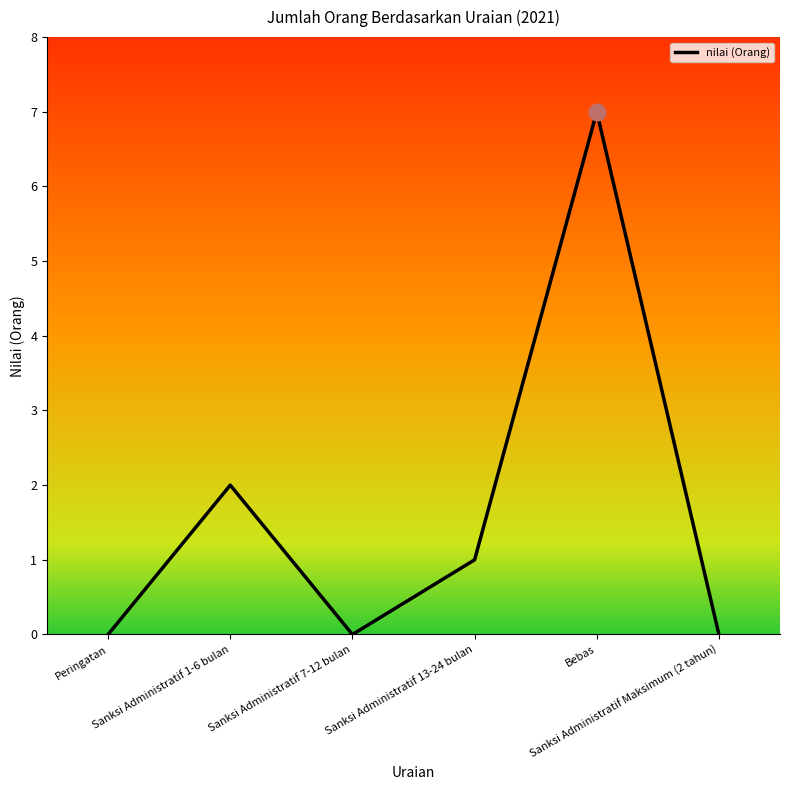

What is the change in value from Sanksi Administratif 7-12 bulan to Sanksi Administratif 13-24 bulan?

+1